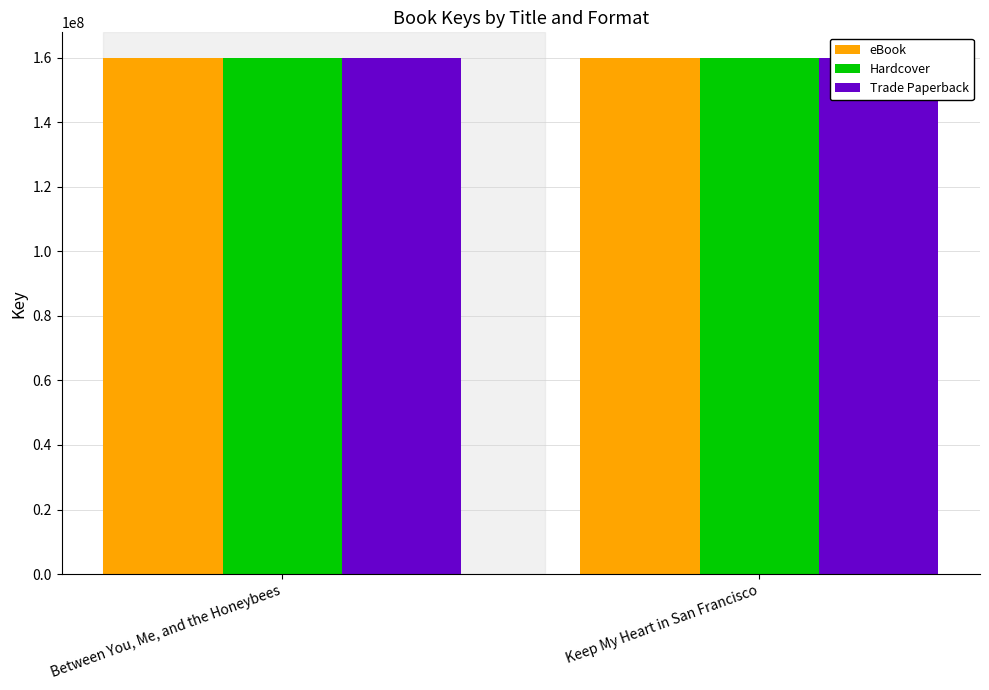

Are the bars grouped side by side (vs. stacked)?

Yes